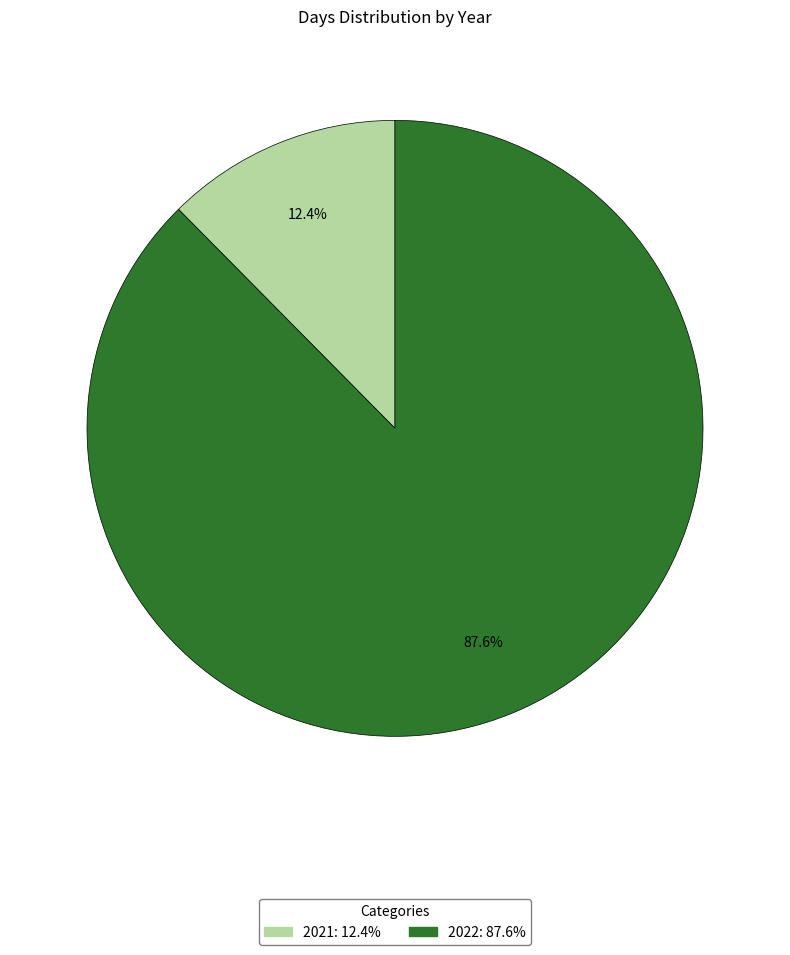

To the nearest percent, what is the difference between the largest and smallest slice percentages?

75%